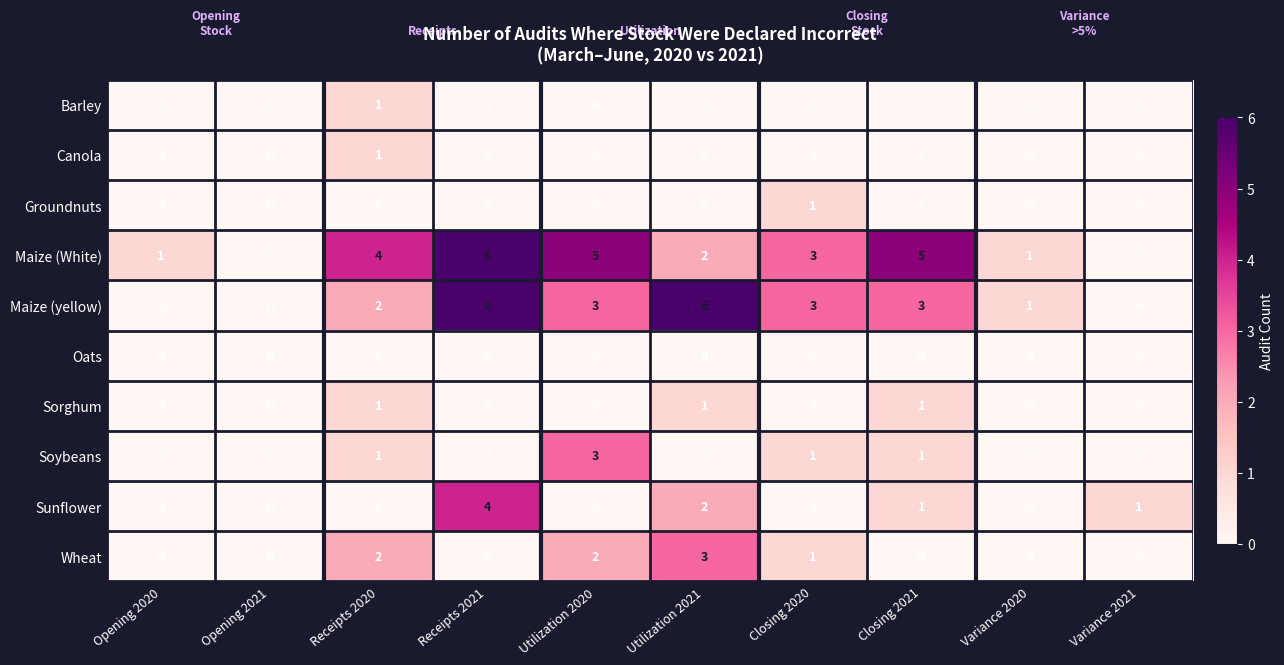

Between Opening 2021 and Utilization 2021, which series saw the biggest shift?

Maize (yellow)